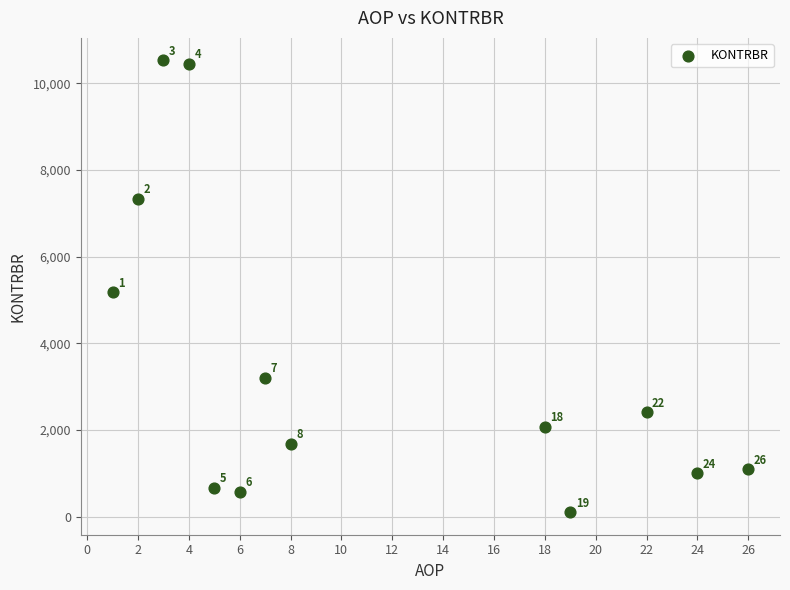

What Y value in the scatter plot is closest to 5316?

5174.7